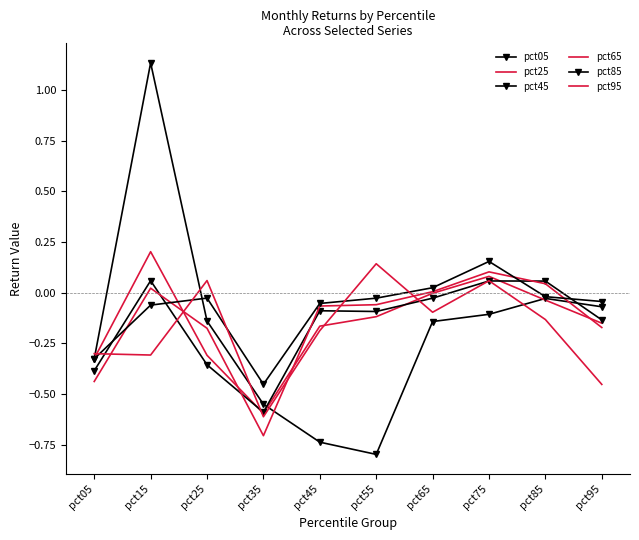

True or false: pct25 and pct65 intersect in this chart.

True